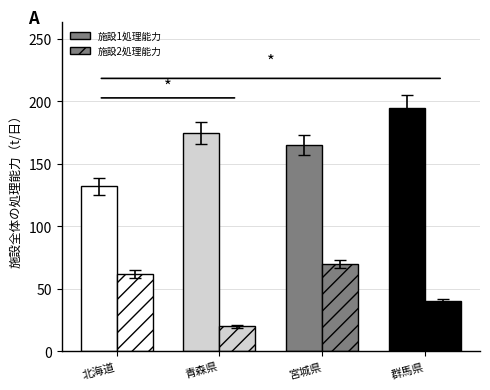

Which category has the highest value in the 施設2処理能力 series?

宮城県